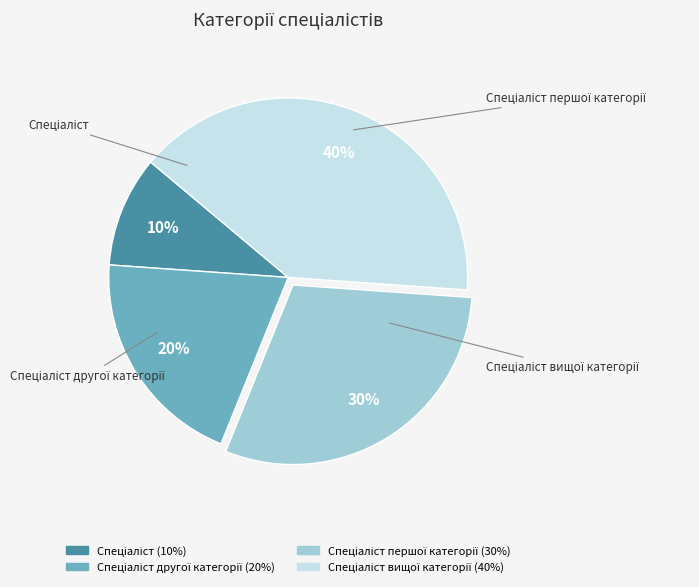

Is there a majority slice in this chart?

No